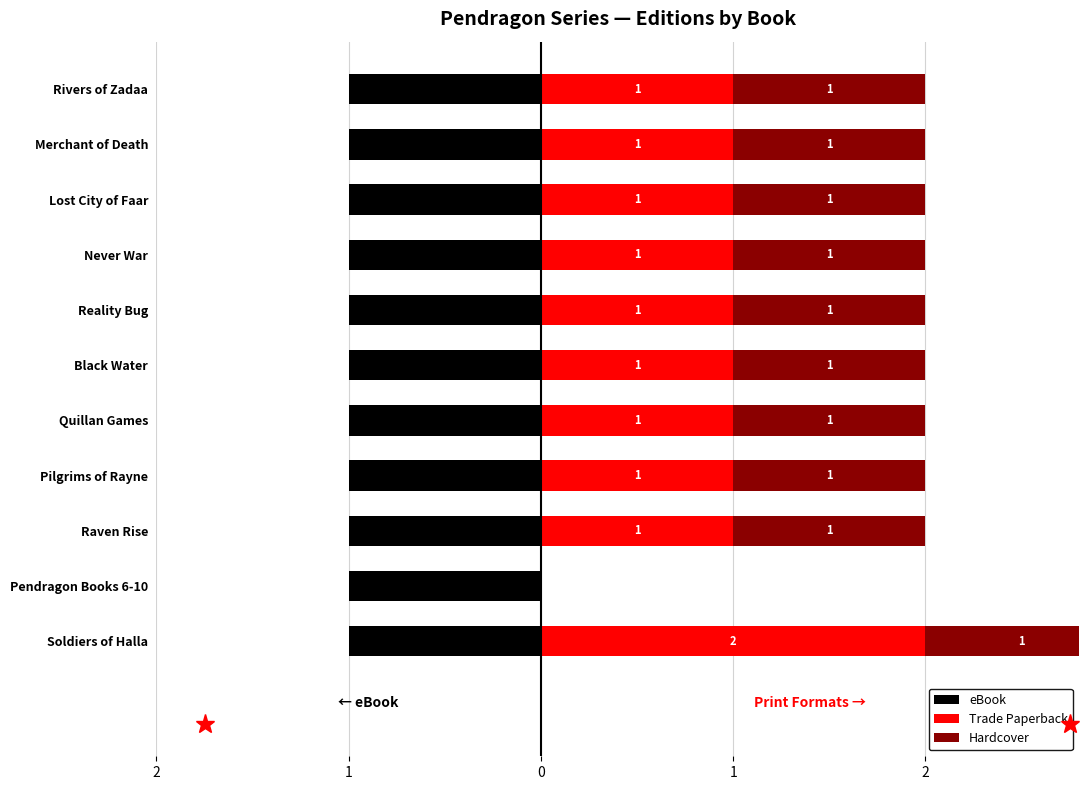

How many Hardcover values are between 1 and 2?

10